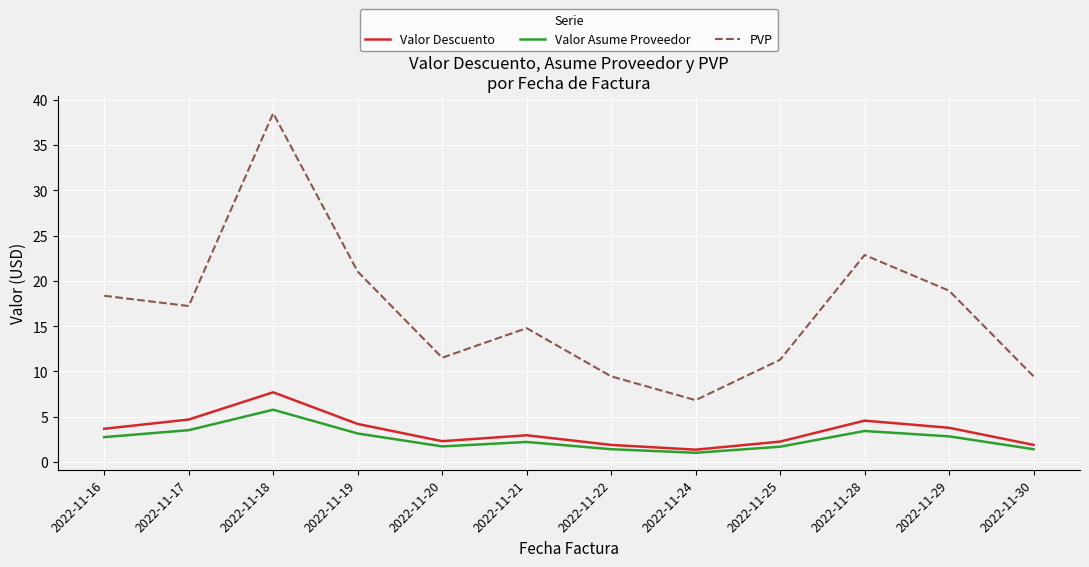

True or false: Valor Asume Proveedor and PVP cross at least once.

False